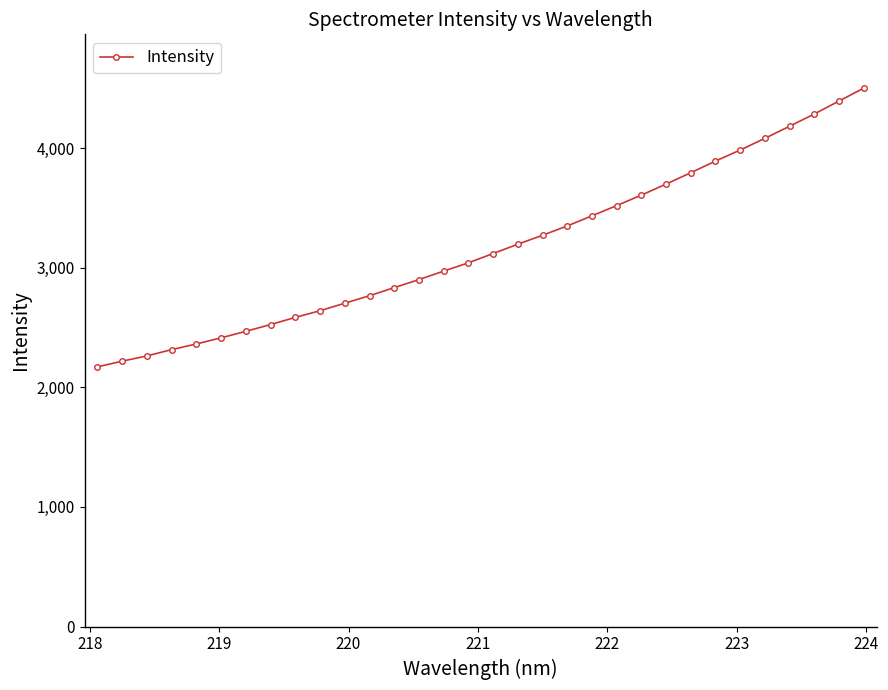

What is the value of the 13th point from the left?

2833.6